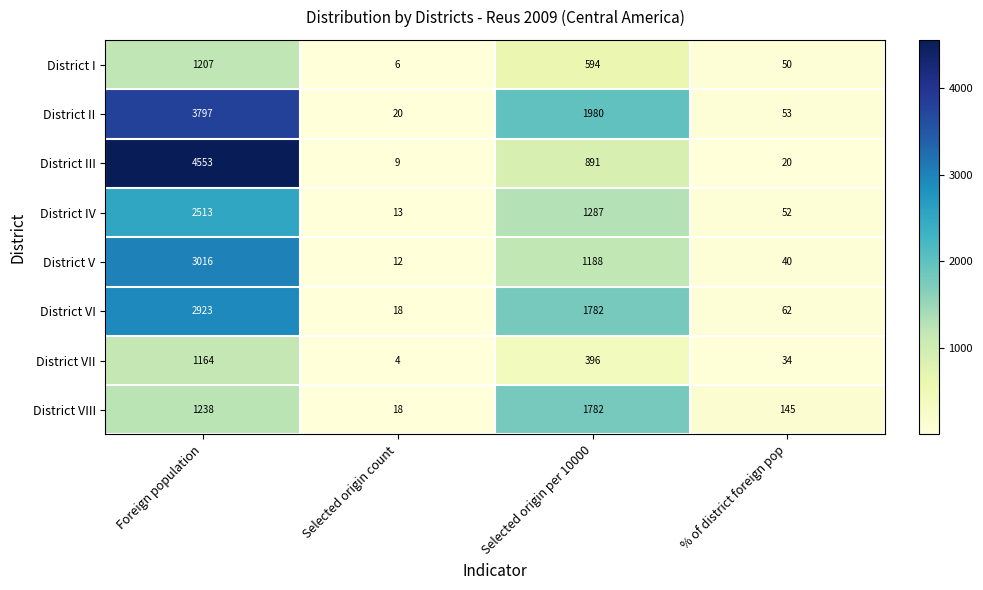

True or false: District VI has a value of 1001 at Selected origin per 10000.

False